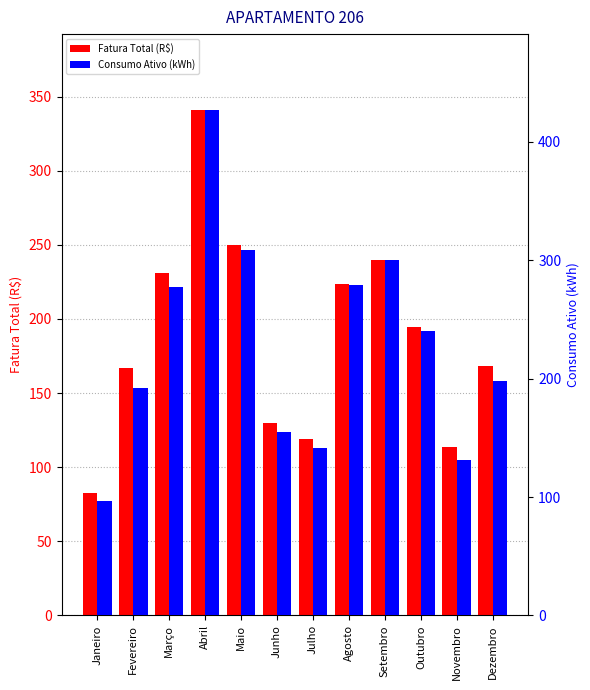

Reading right to left, what are all the values shown in this chart?

Fatura Total (R$): 168.0	113.8	194.5	239.8	223.5	119.1	129.8	249.9	341.0	231.2	166.9	82.5
Consumo Ativo (kWh): 198.0	131.0	240.0	300.0	279.0	141.0	155.0	309.0	427.0	277.0	192.0	97.0